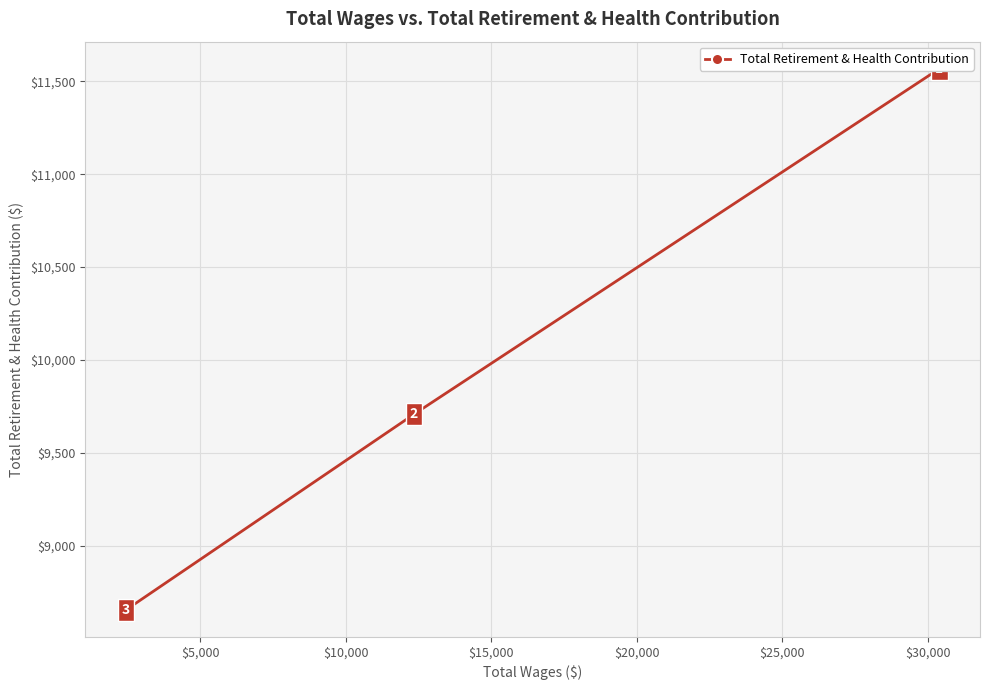

What is the value of the 1st point from the left?

11568